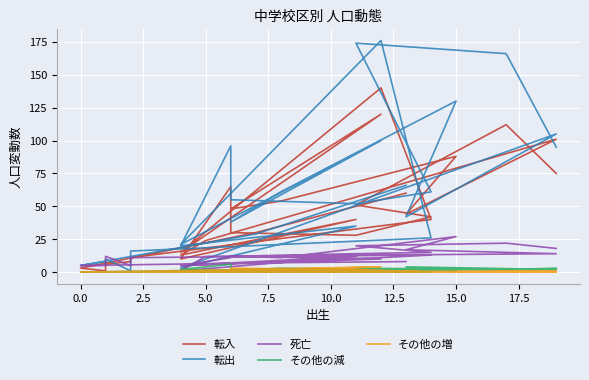

After their last crossing, which series has the higher values: 死亡 or 転入?

転入